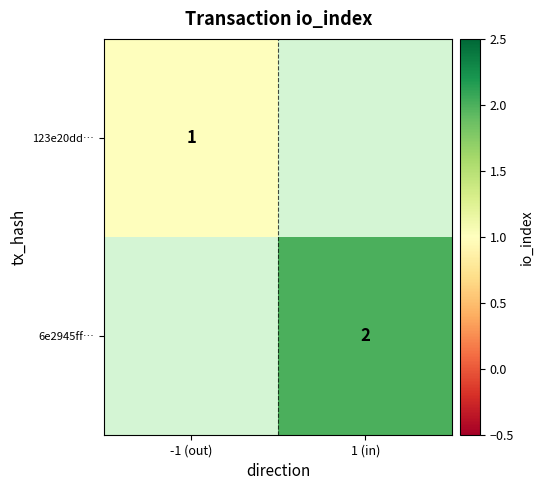

What is the maximum value shown in the chart?

2.0